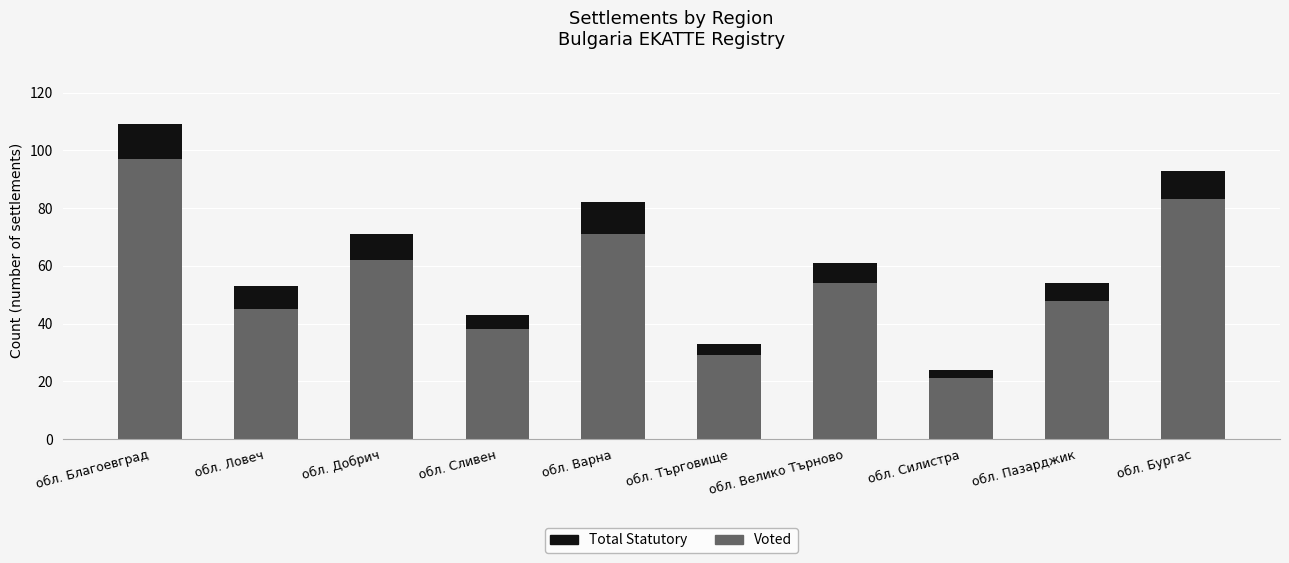

List the labels in order of Voted value, largest first.

обл. Благоевград, обл. Бургас, обл. Варна, обл. Добрич, обл. Велико Търново, обл. Пазарджик, обл. Ловеч, обл. Сливен, обл. Търговище, обл. Силистра